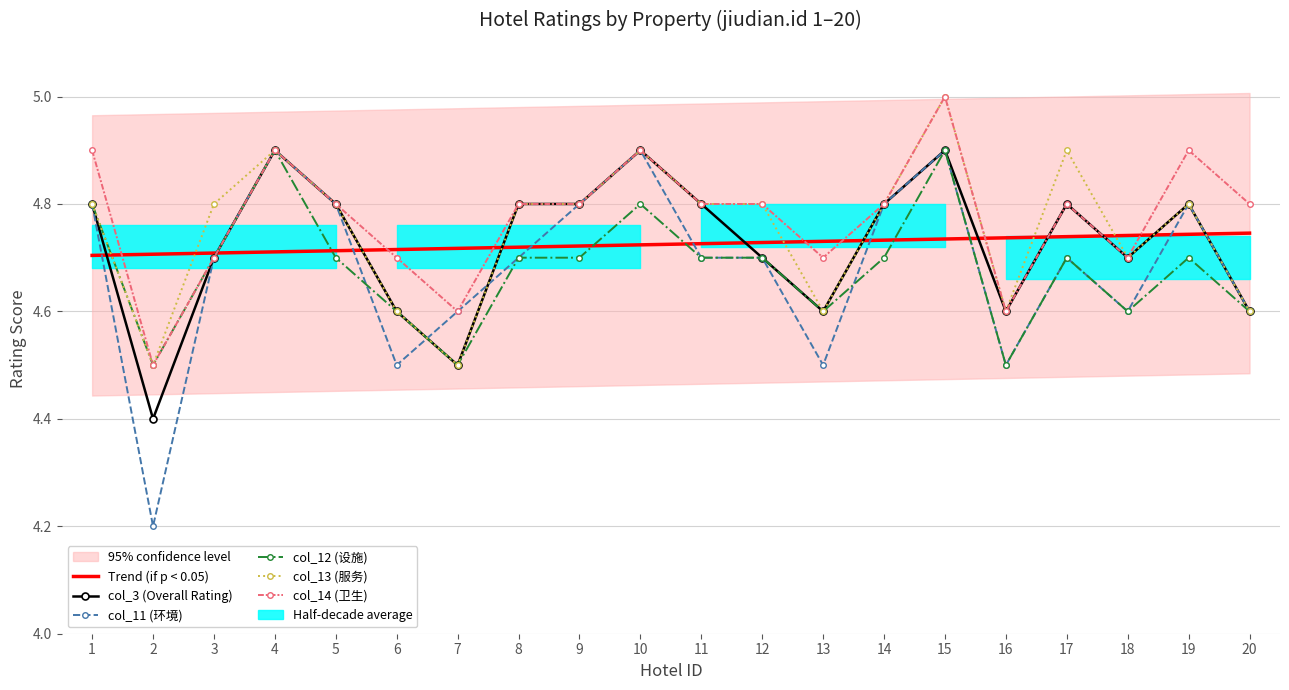

What is the value of the col_12 (设施) point at the 9th from the left?

4.7